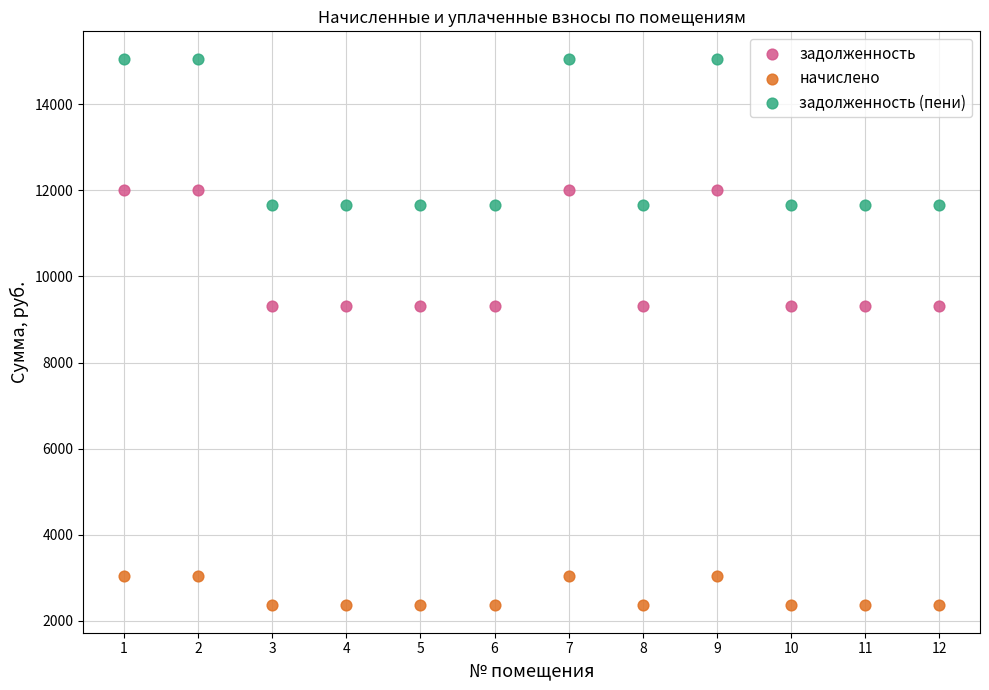

Which series has the widest spread of Y values?

задолженность (пени)